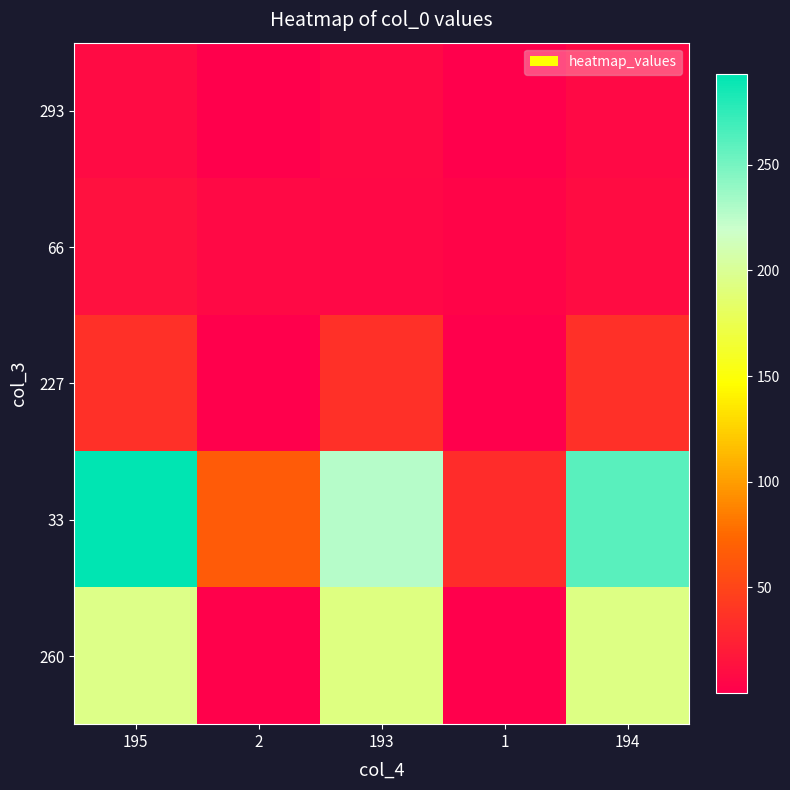

List the series in order of their peak value, highest first.

33, 260, 227, 66, 293